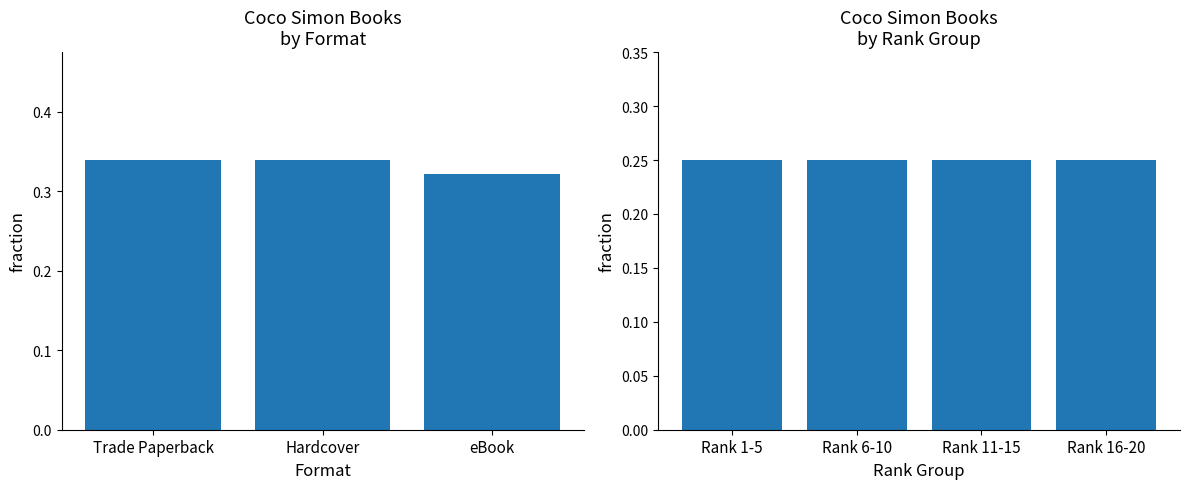

What is the average value?

0.3